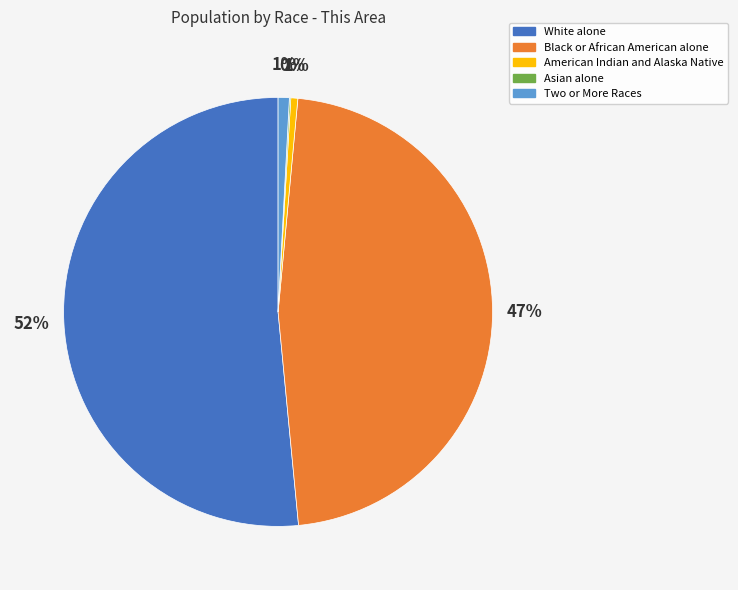

Combined, do White alone and Black or African American alone account for over 50%?

Yes